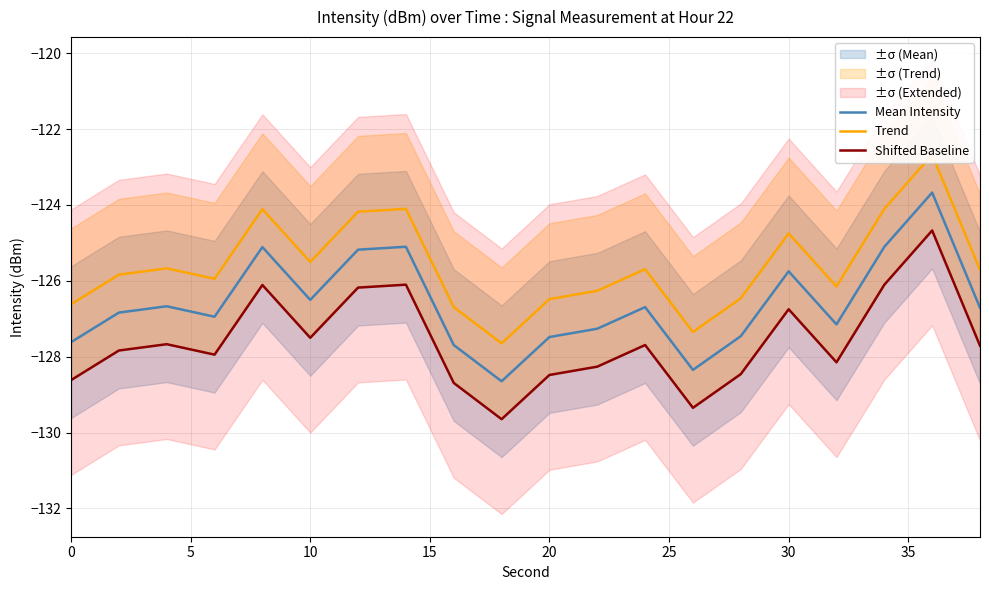

True or false: Mean Intensity has more than 2 points higher than both neighbors.

True